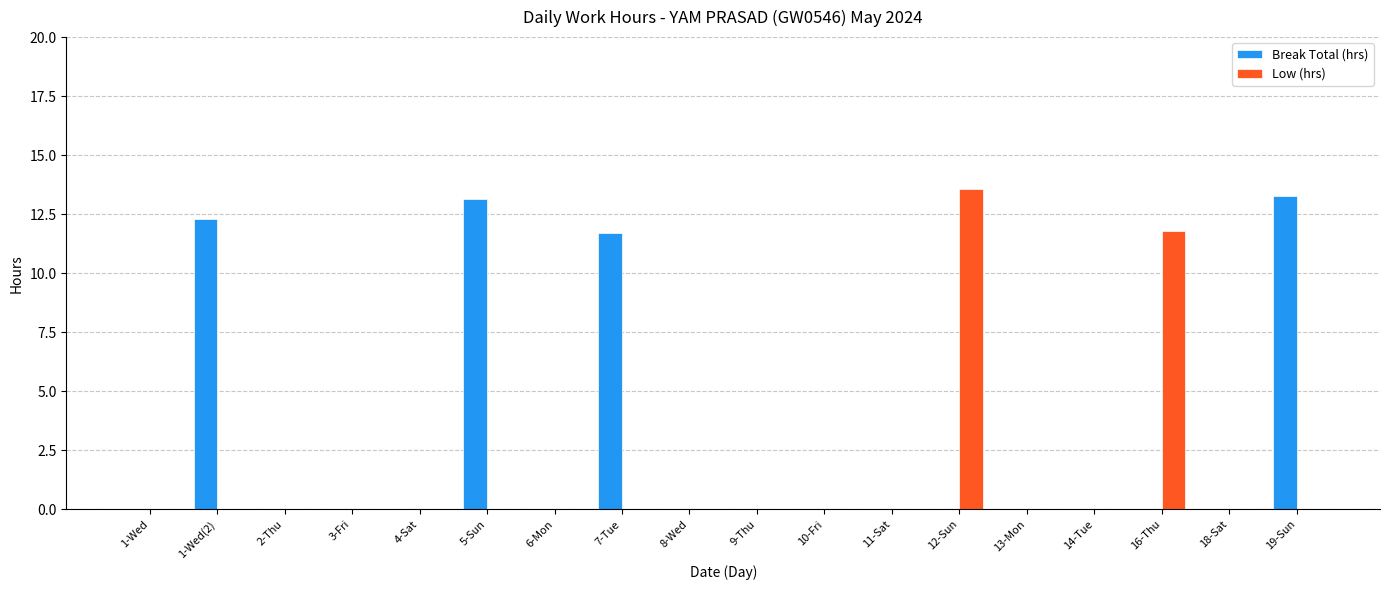

Is the value of Break Total (hrs) at 5-Sun greater than the value of Low (hrs) at 19-Sun?

Yes